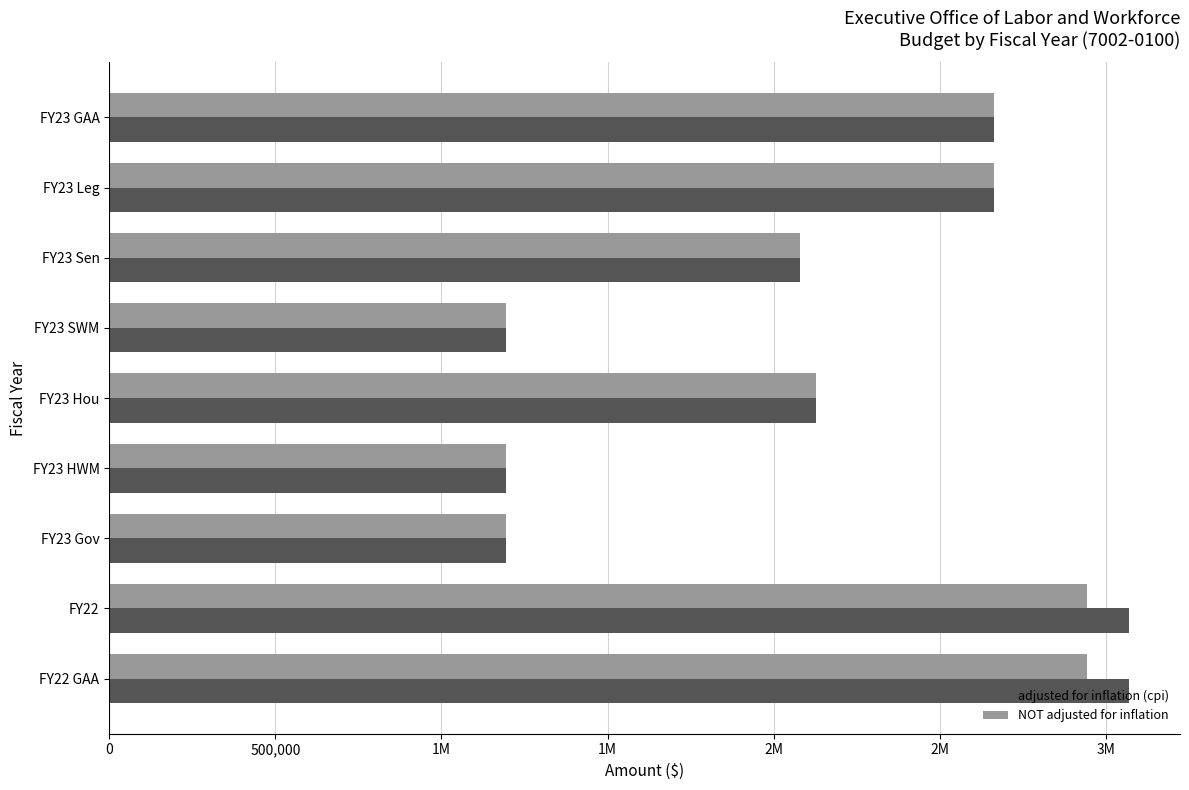

What are all the series names shown in the legend?

adjusted for inflation (cpi), NOT adjusted for inflation